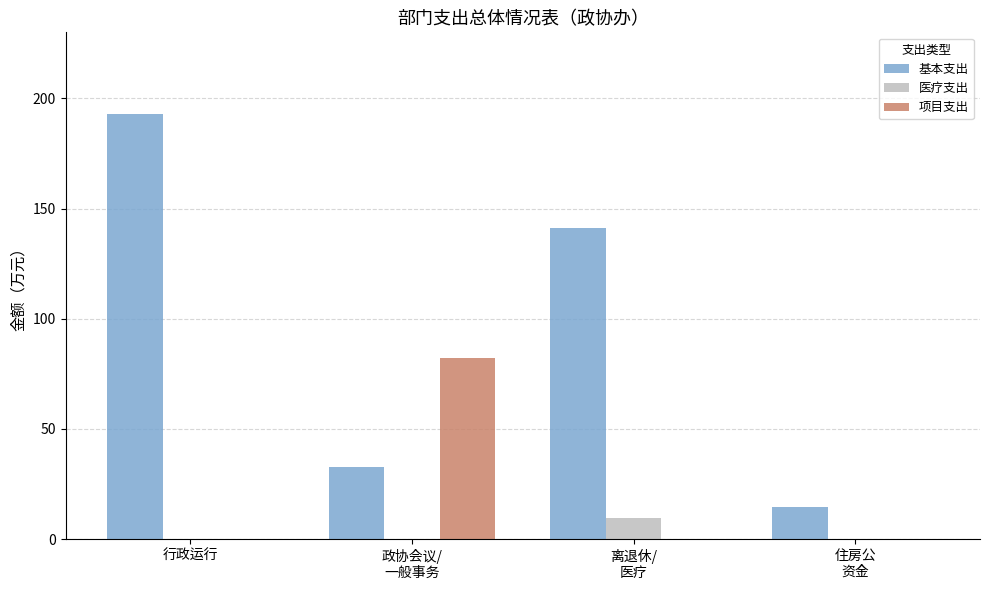

How many categories are shown in the chart?

4